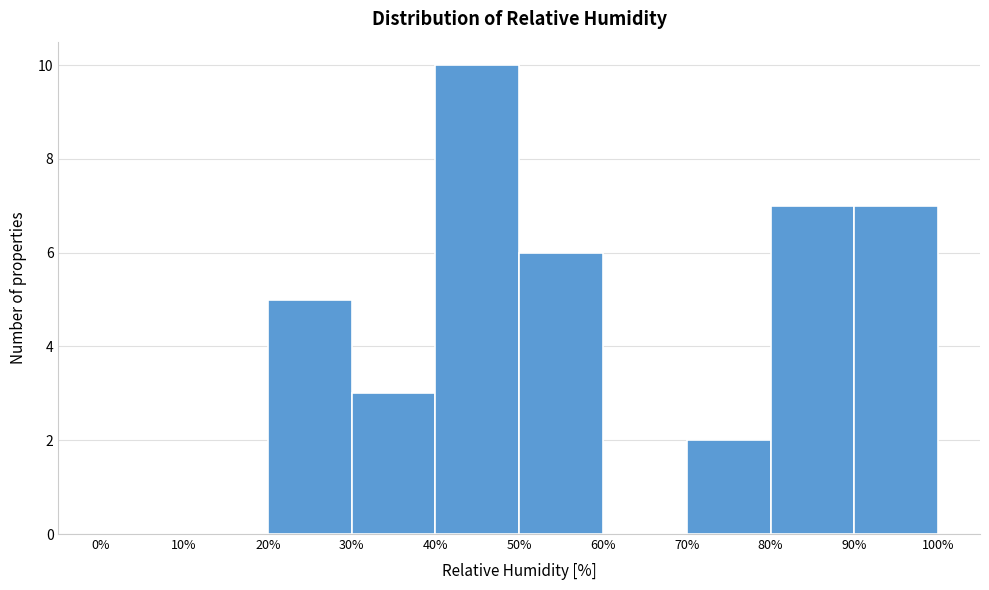

Over which range of the x-axis is the bar tallest?

40% to 50%